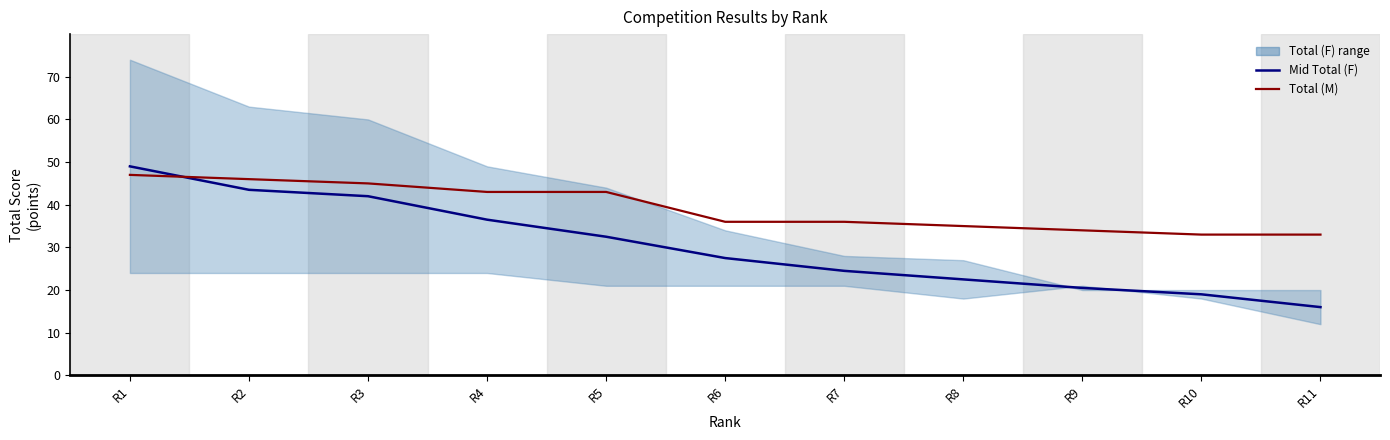

How many data points in Total (M) are above 36?

5